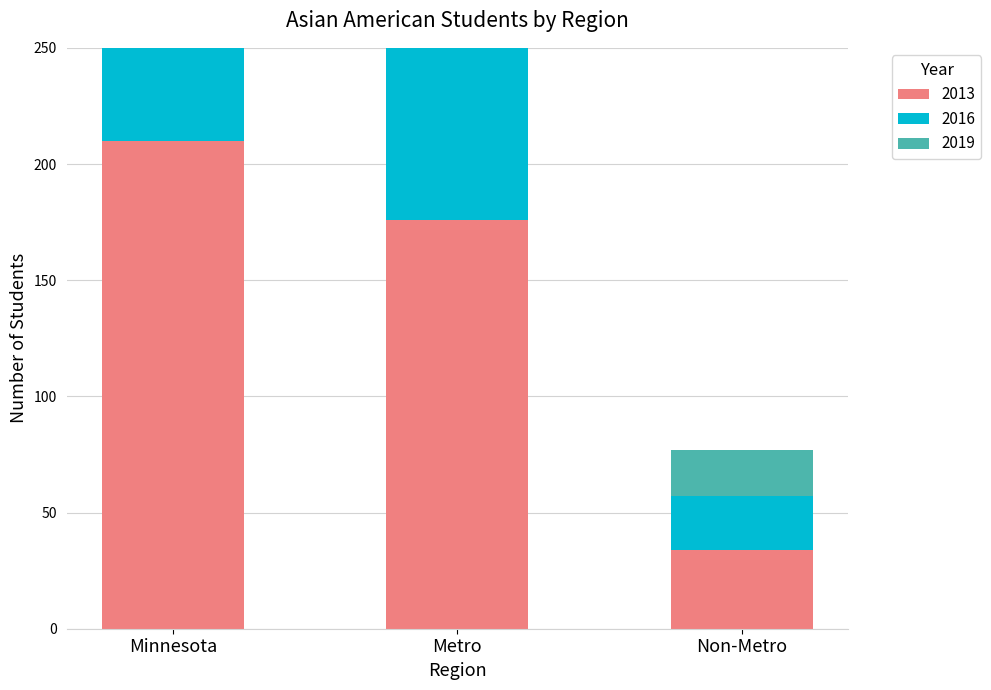

What is the spread (max minus min) of values at Metro?

110